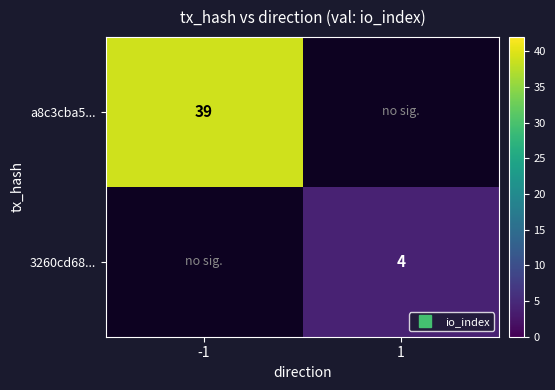

What is the lowest value of the a8c3cba5... series?

39.0